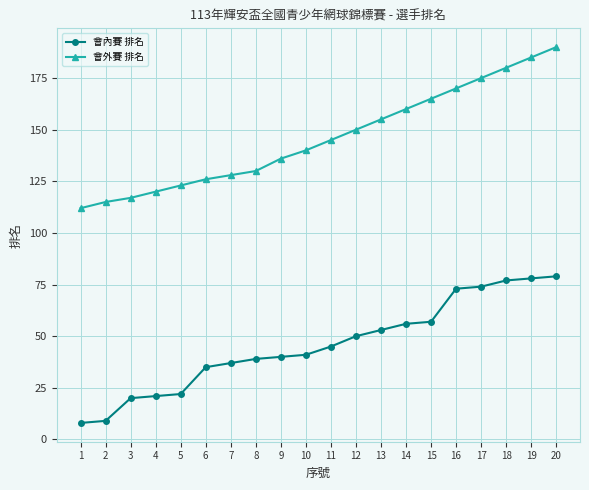

What is the lowest value of the 會外賽 排名 series?

112